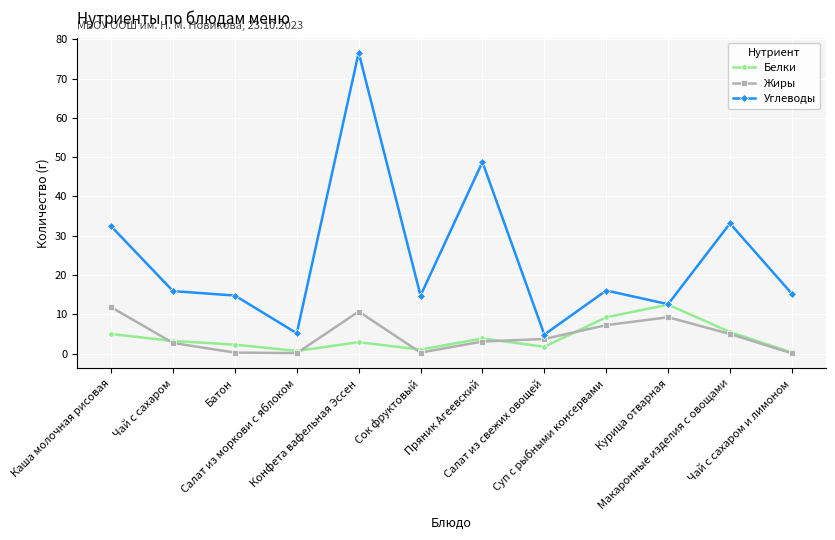

What is the value of the Жиры point at the 8th from the left?

3.7